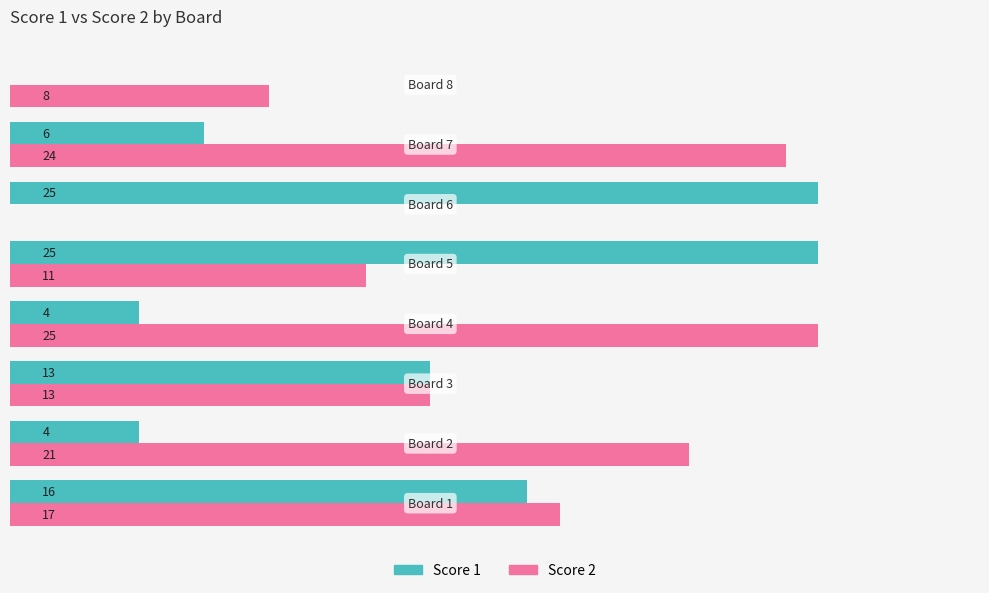

Which series has the largest total across all categories?

Score 2